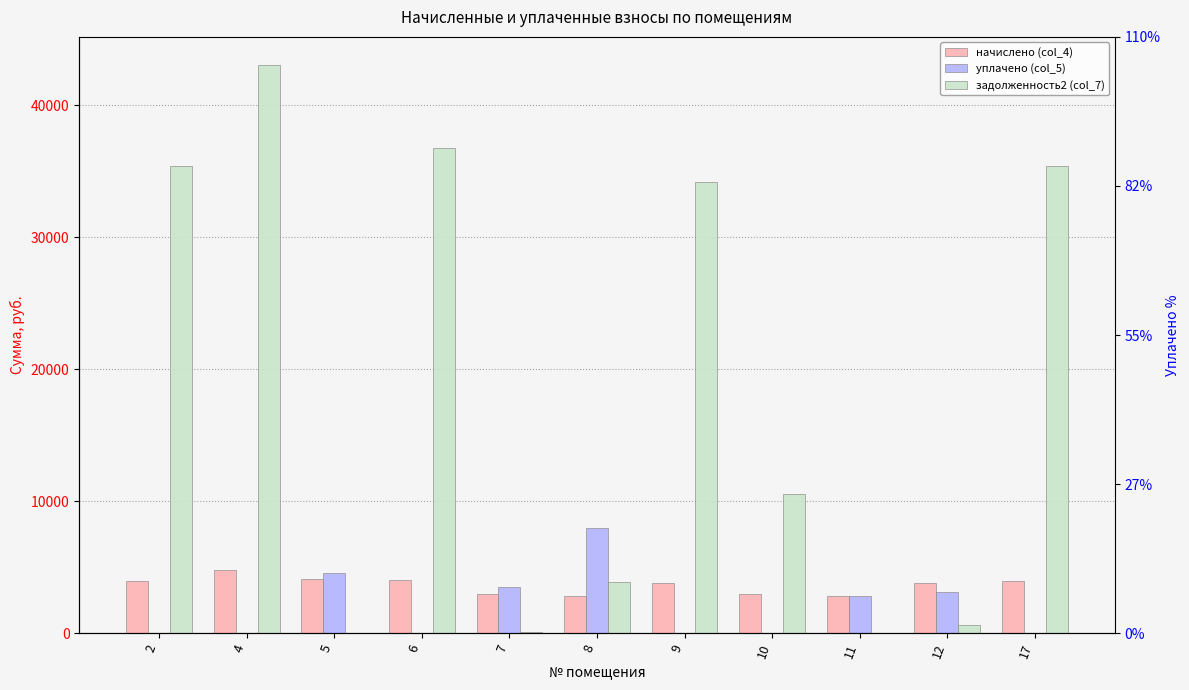

What is the total value across all series at 11?

5698.6